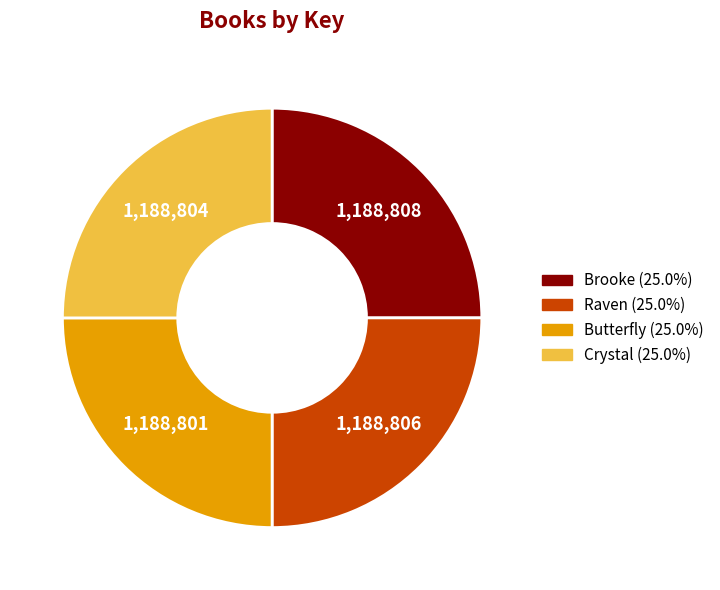

Approximately how many times larger is the value at Raven compared to Crystal?

1.0